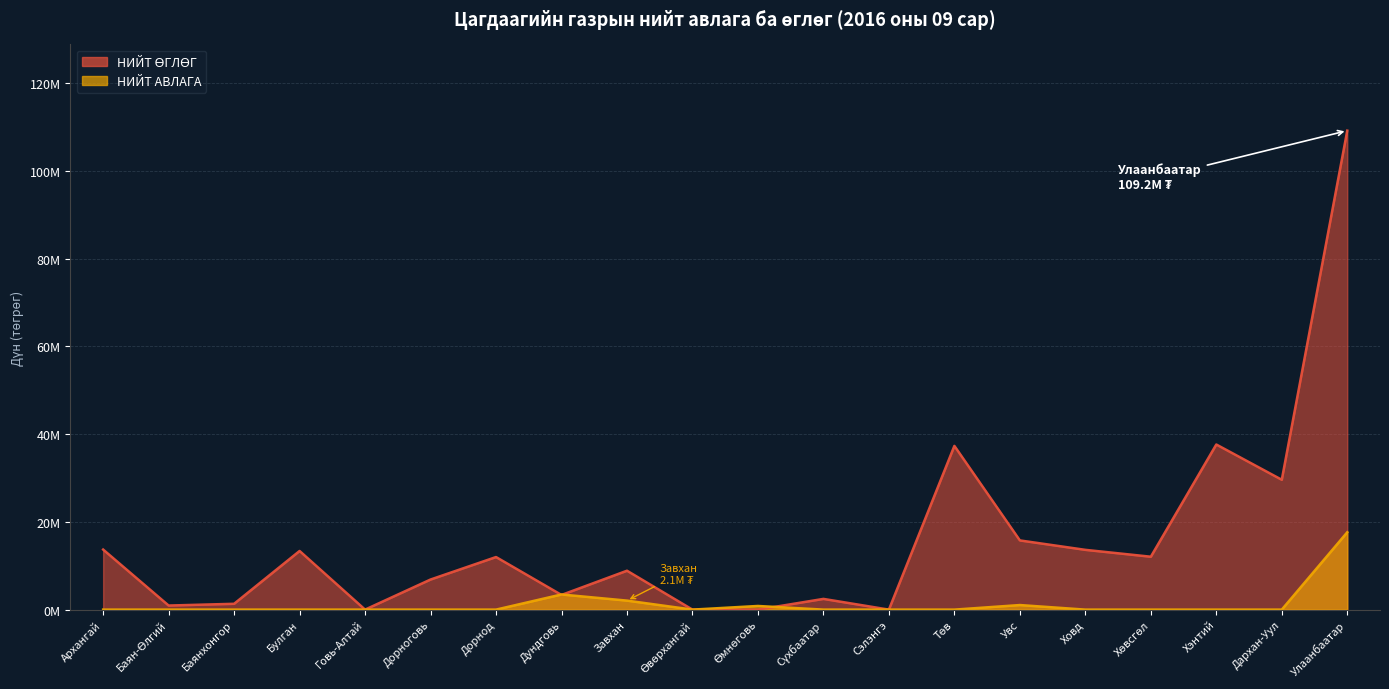

Reading left to right, extract all data points from this chart.

НИЙТ ӨГЛӨГ: 13691381	930200	1328177	13369097	0	6860568	11986206	3344056	8868271	0	0	2444313	0	37326346	15776068	13625558	12059150	37641677	29602499	109187995
НИЙТ АВЛАГА: 0	0	0	0	0	0	0	3450899	2052992	0	831338	0	0	0	1042610	0	0	0	0	17638222